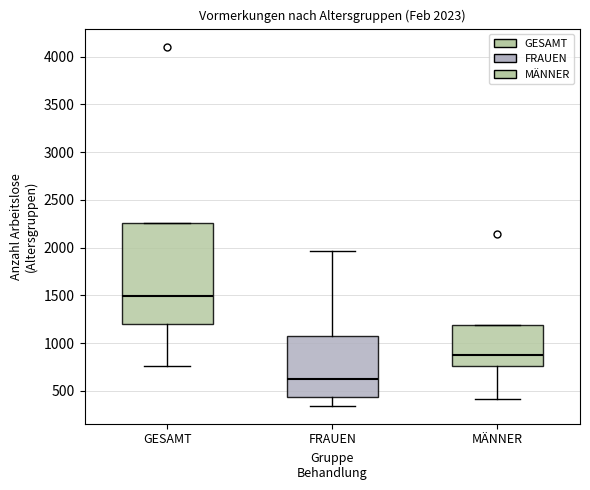

Comparing the boxes themselves (not the whiskers), which one is the tallest?

GESAMT